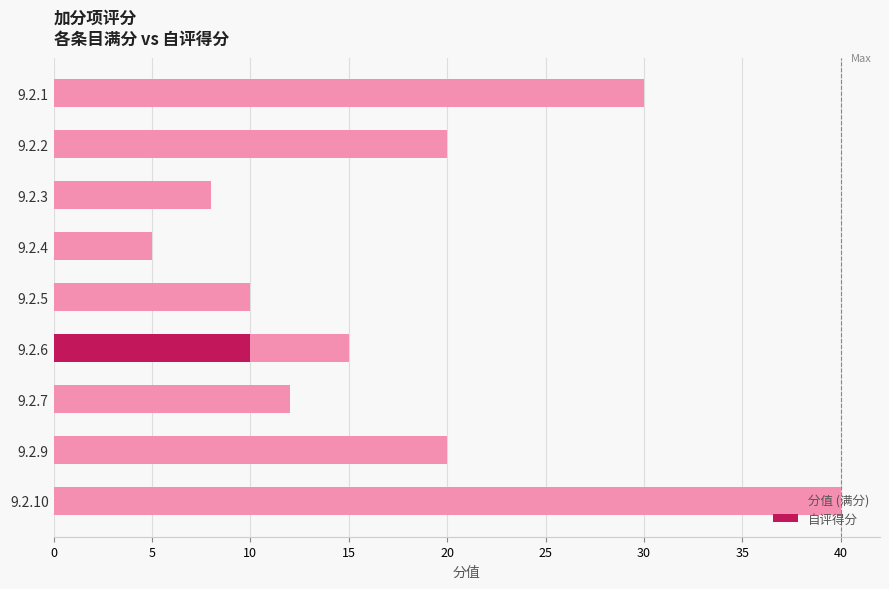

True or false: 自评得分 has a value of 0 at 9.2.4.

True